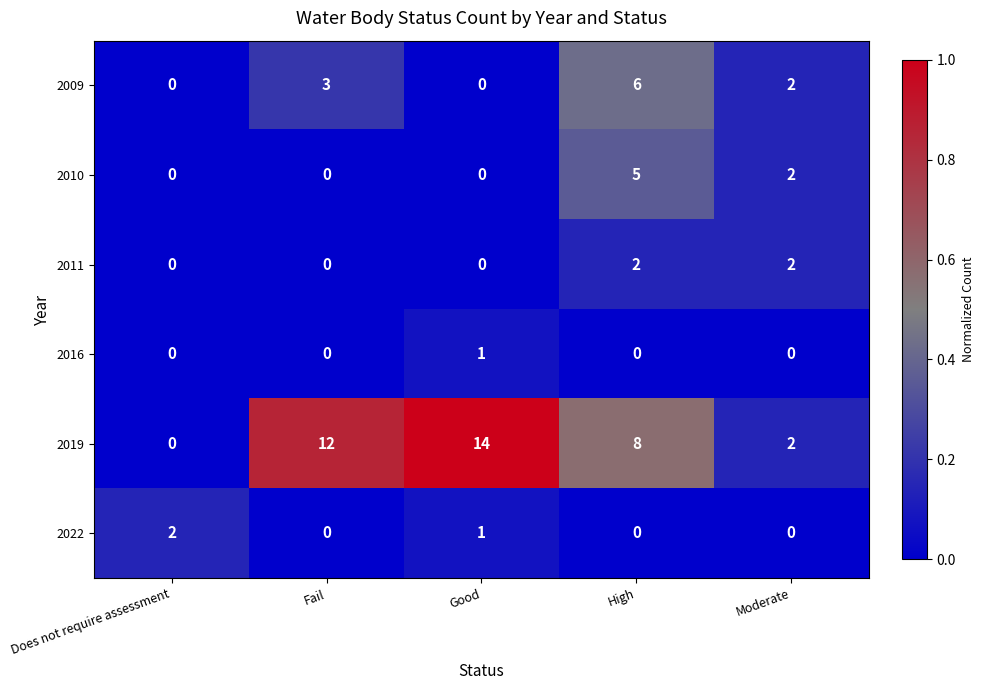

Between Fail and High, which series saw the biggest shift?

2010